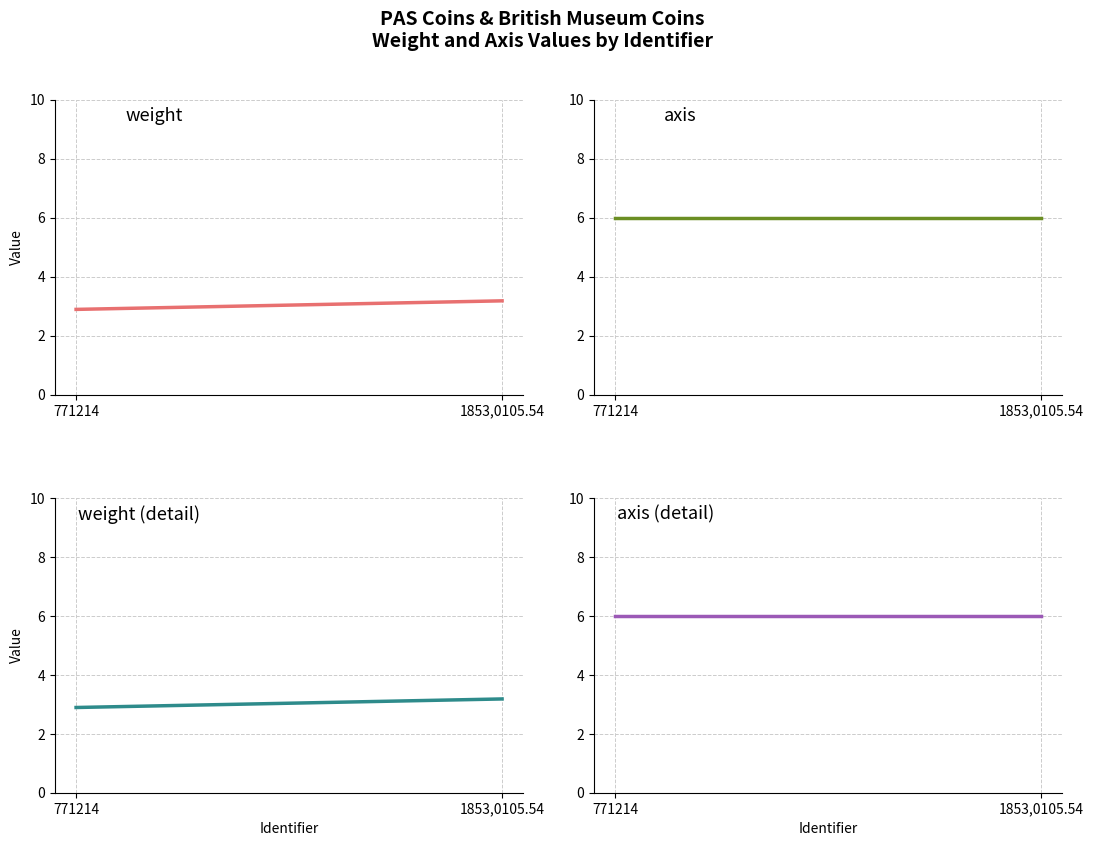

What position from the right is 1853,0105.54?

1